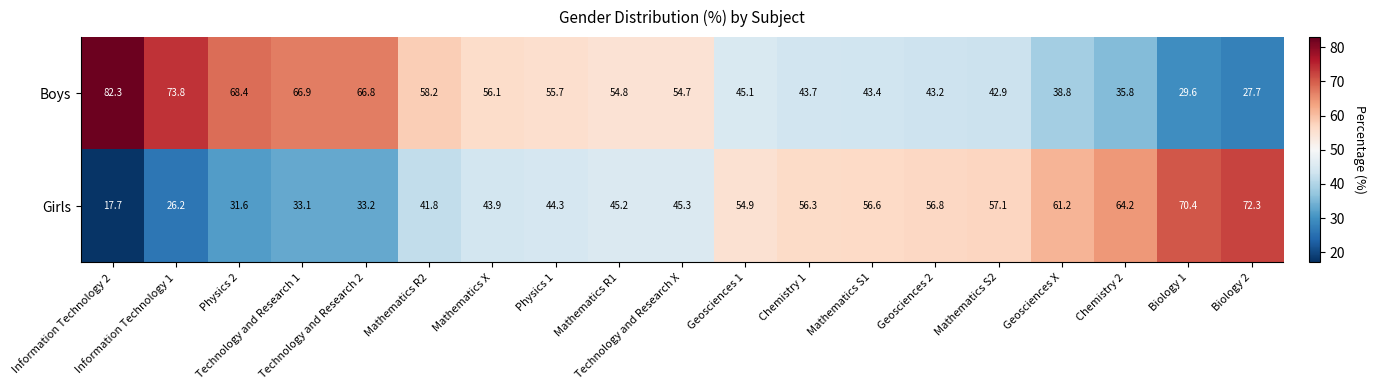

What is the sum of all Boys values?

987.9